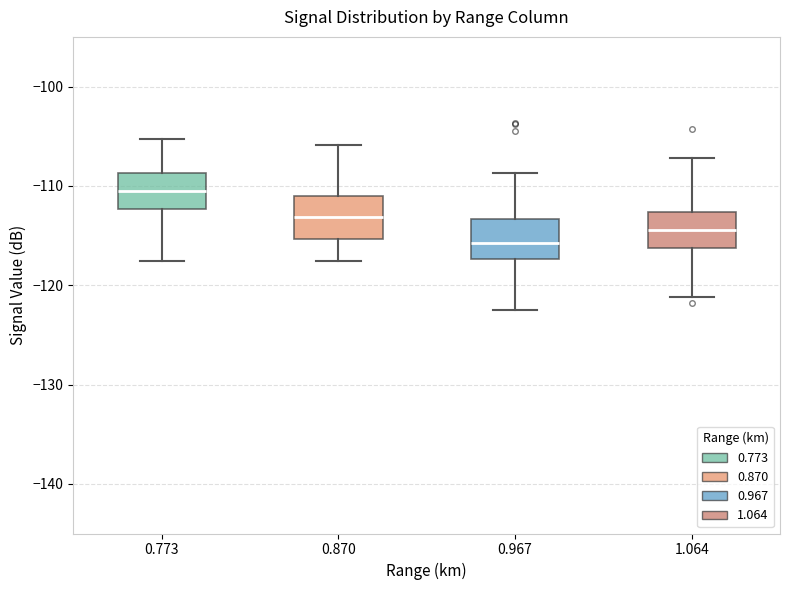

Where is the upper edge of the box at x = 0.967 on the y-axis? The values are not printed on the chart, so give them approximately, as read against the axis.

-113